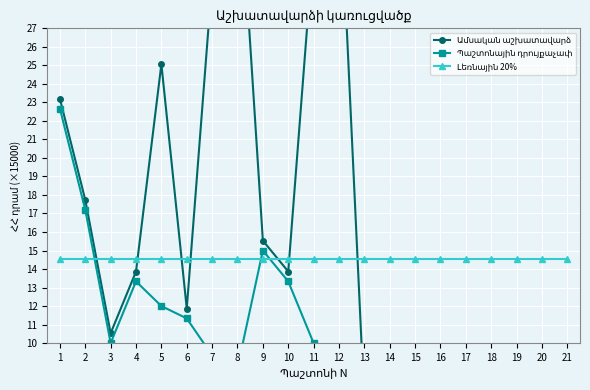

Which series has the widest spread of values?

Ամսական աշխատավարձ